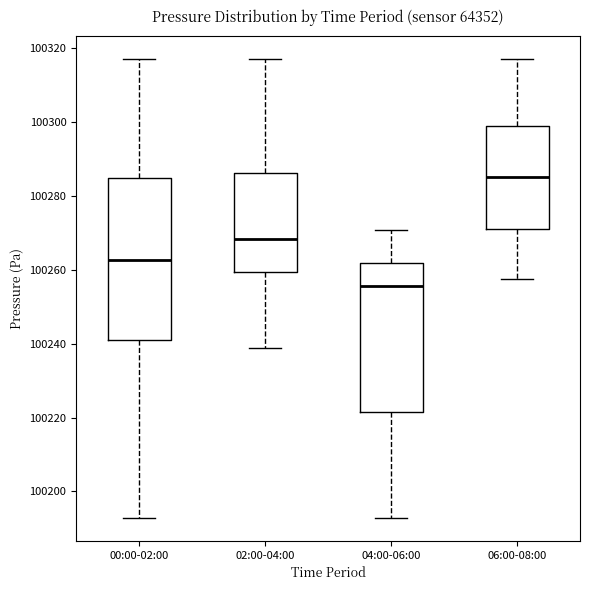

Reading left to right, transcribe this box plot: for each box, give where its median line is, the range the box spans, and where its two whiskers end, as read against the y-axis. The values are not printed on the chart, so give them approximately, as read against the axis.

00:00-02:00: median 100262, box 100242 to 100284, whiskers 100192 to 100318
02:00-04:00: median 100268, box 100260 to 100286, whiskers 100238 to 100318
04:00-06:00: median 100256, box 100222 to 100262, whiskers 100192 to 100270
06:00-08:00: median 100286, box 100272 to 100300, whiskers 100258 to 100318